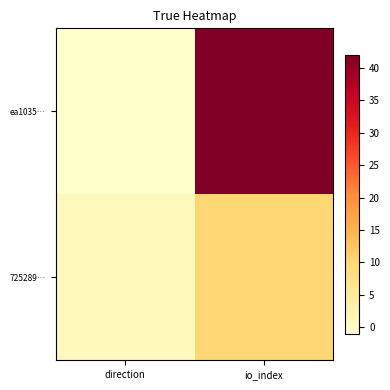

Which series has the widest spread of values?

ea1035…